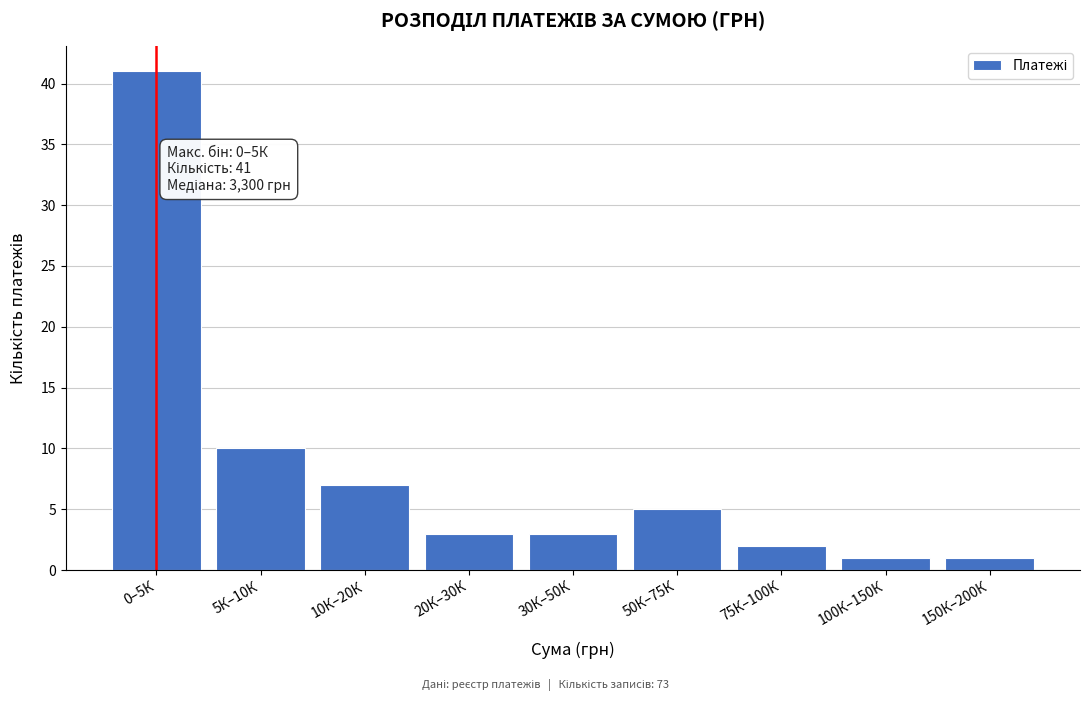

Reading left to right, what are all the values shown in this chart?

0–5К=41	5К–10К=10	10К–20К=7	20К–30К=3	30К–50К=3	50К–75К=5	75К–100К=2	100К–150К=1	150К–200К=1